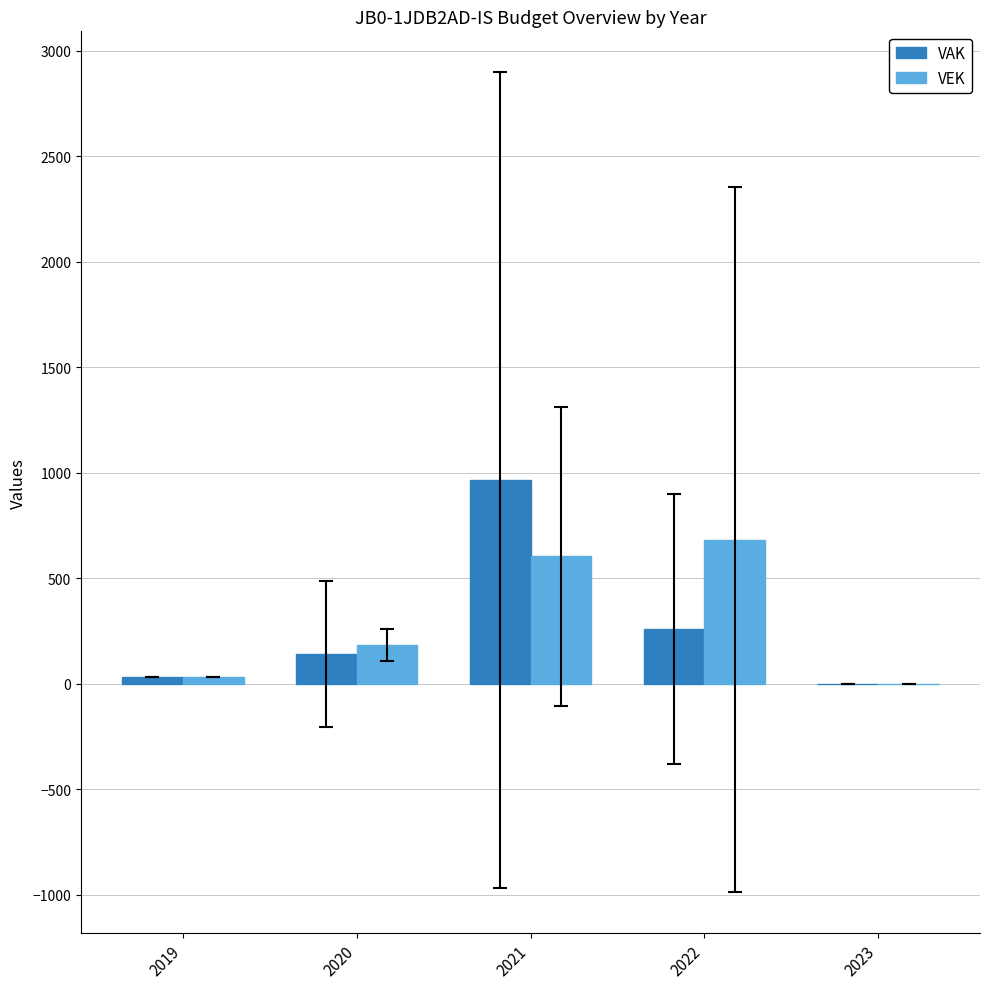

What are all the series names shown in the legend?

VAK, VEK